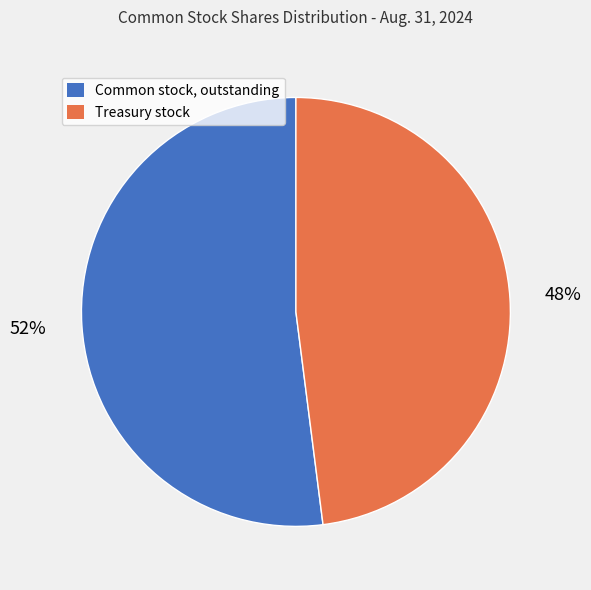

Do Common stock, outstanding and Treasury stock together represent more than half of the pie?

Yes